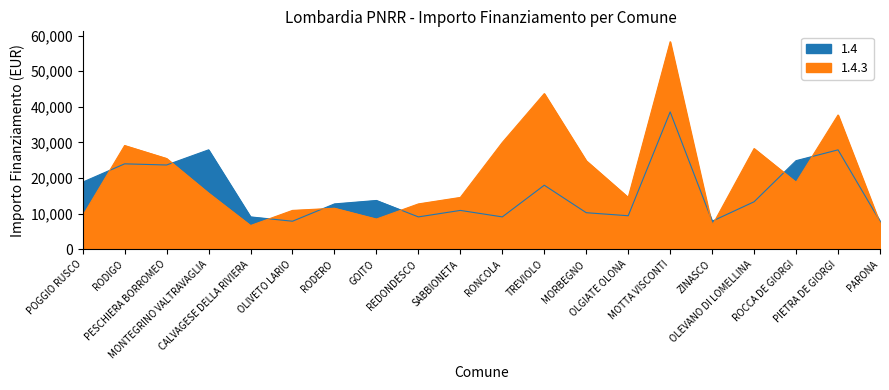

What are all the series names shown in the legend?

1.4, 1.4.3